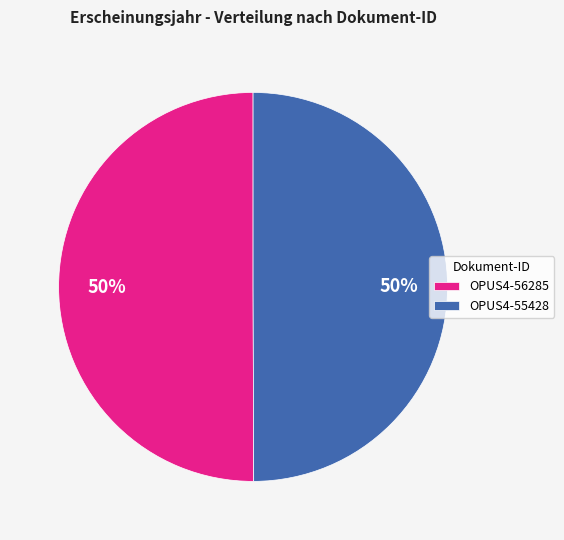

Do OPUS4-56285 and OPUS4-55428 together represent more than half of the pie?

Yes